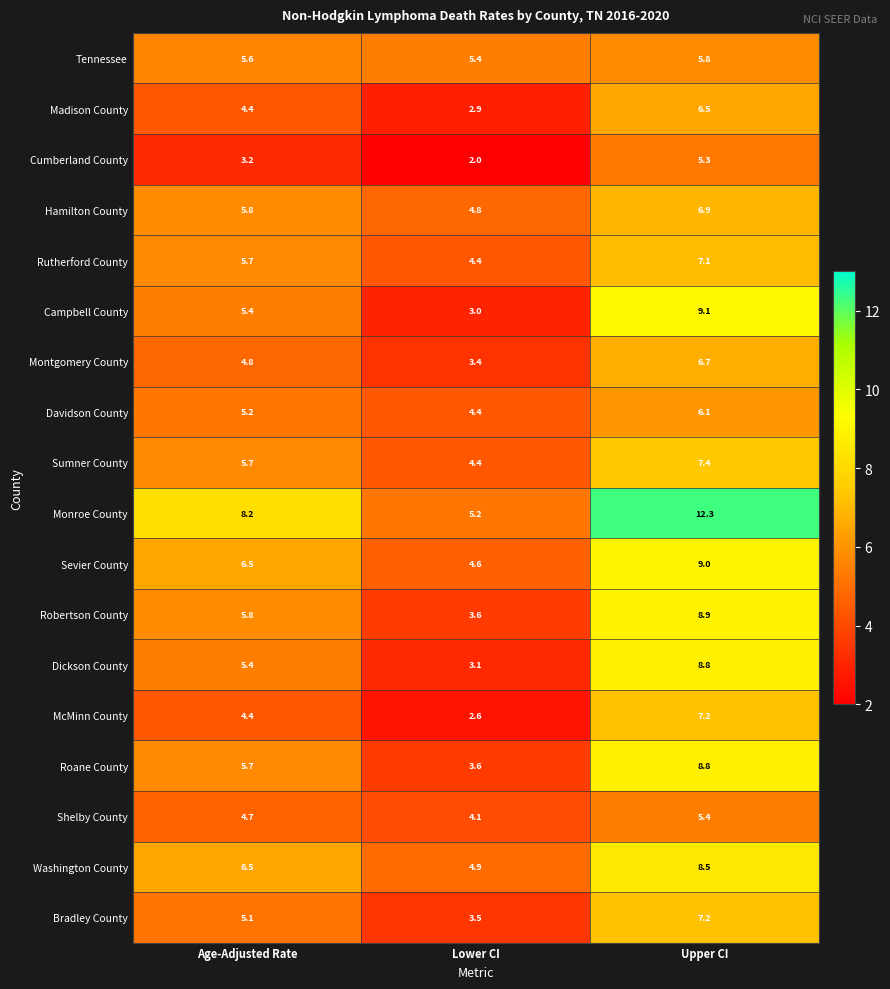

At which label does Tennessee reach its minimum?

Lower CI